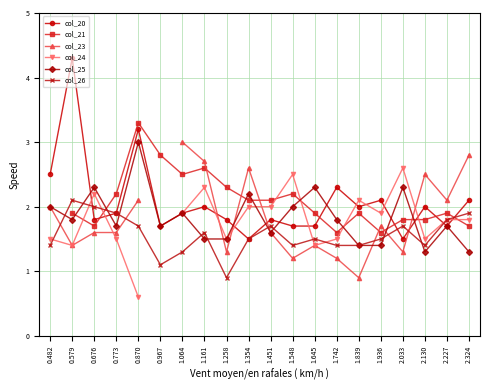

Which series has the largest range (max minus min)?

col_20